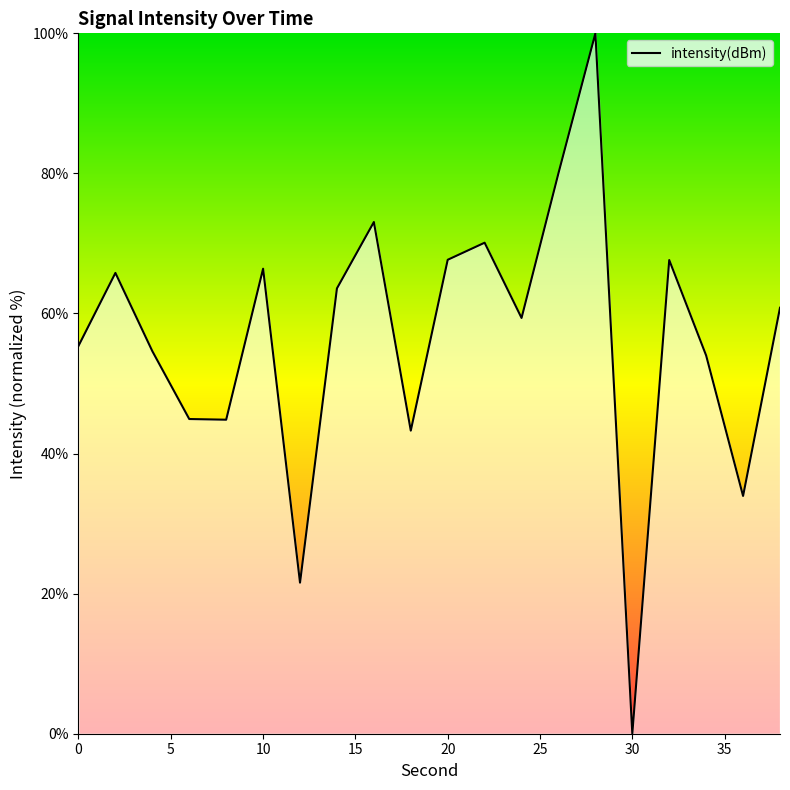

Count the number of categories in the chart.

20